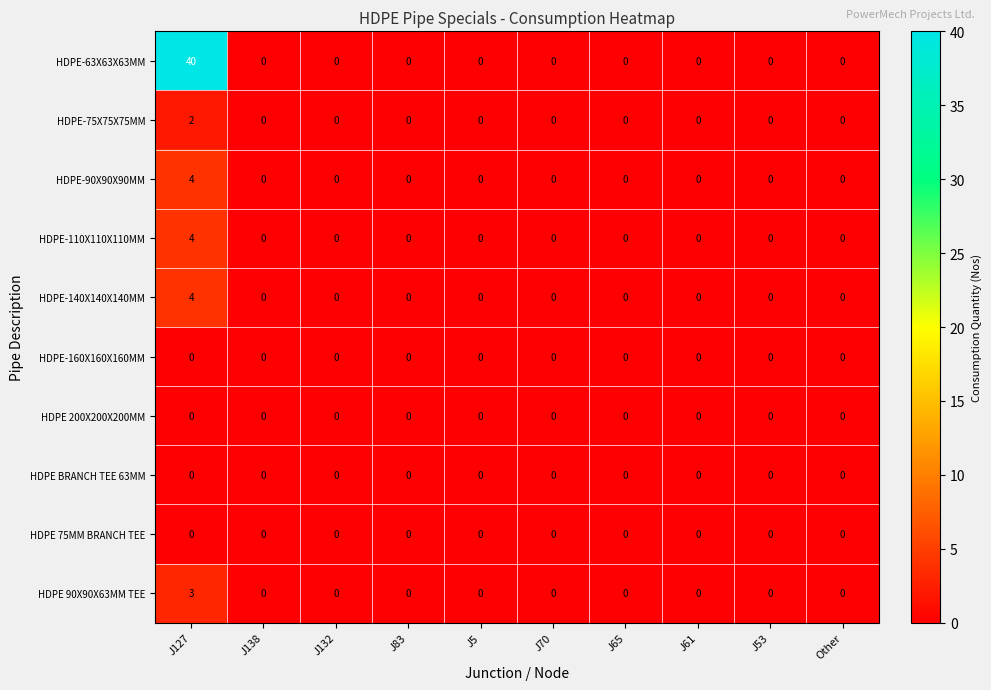

At which category is the sum across all series the highest?

J127